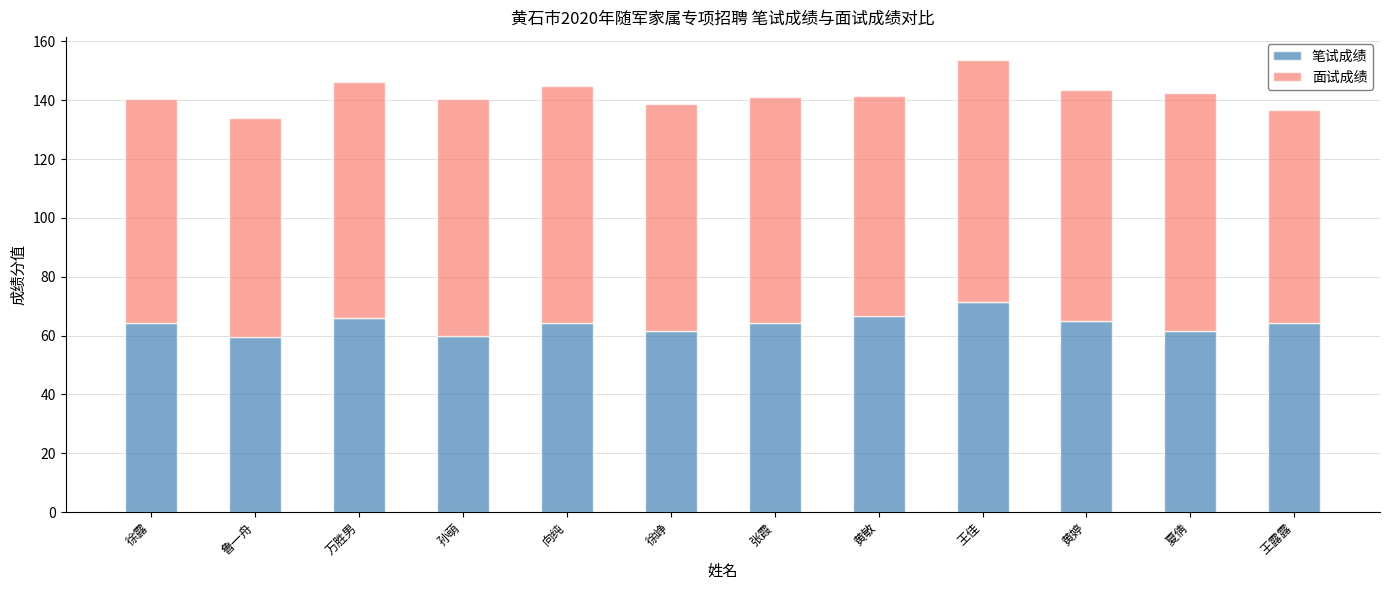

At which category is the sum across all series the highest?

王佳